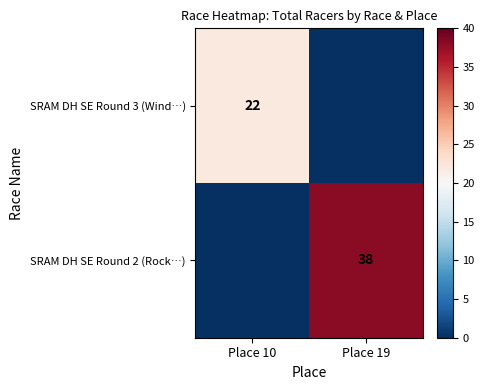

Is the value of SRAM DH SE Round 2 (Rock…) at Place 19 greater than the value of SRAM DH SE Round 3 (Wind…) at Place 10?

Yes